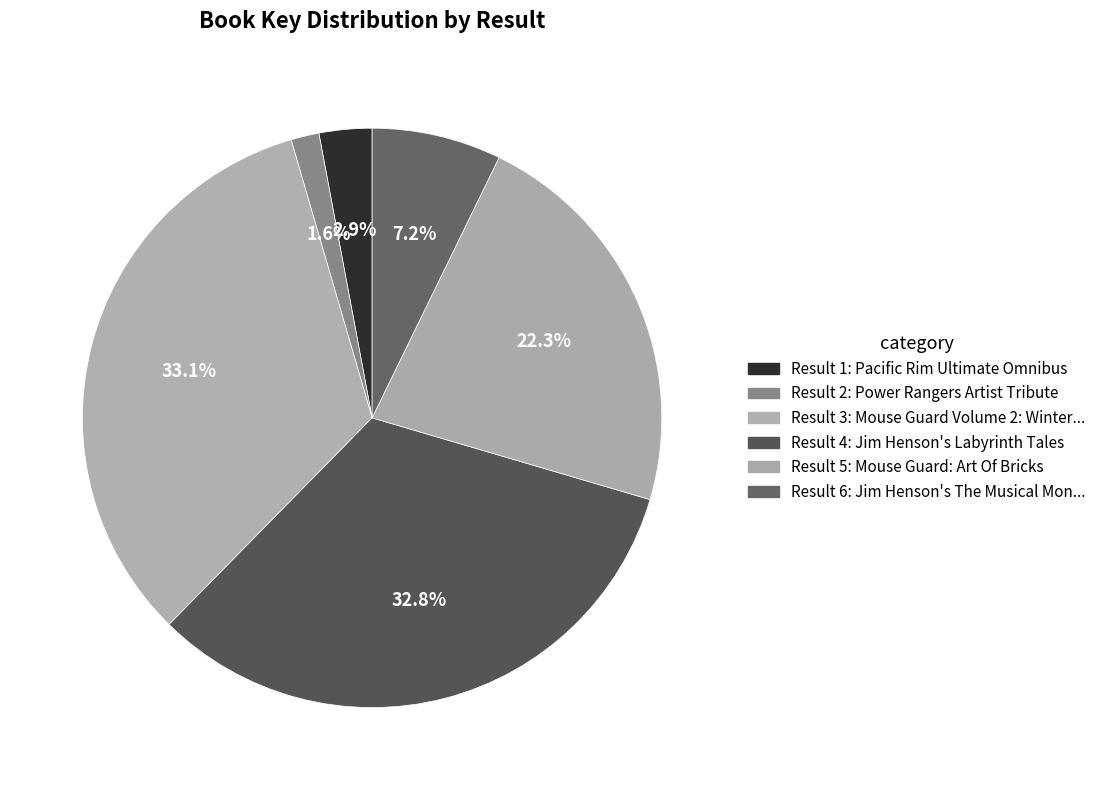

Which category has the biggest portion of the pie?

3